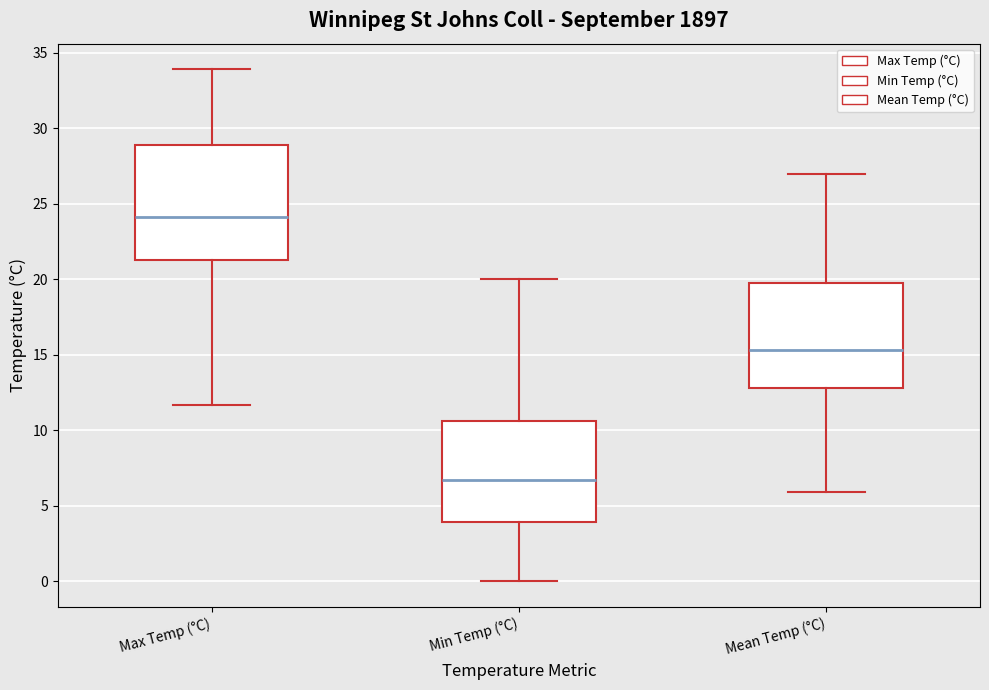

Which box has the lowest median line?

Min Temp (°C)